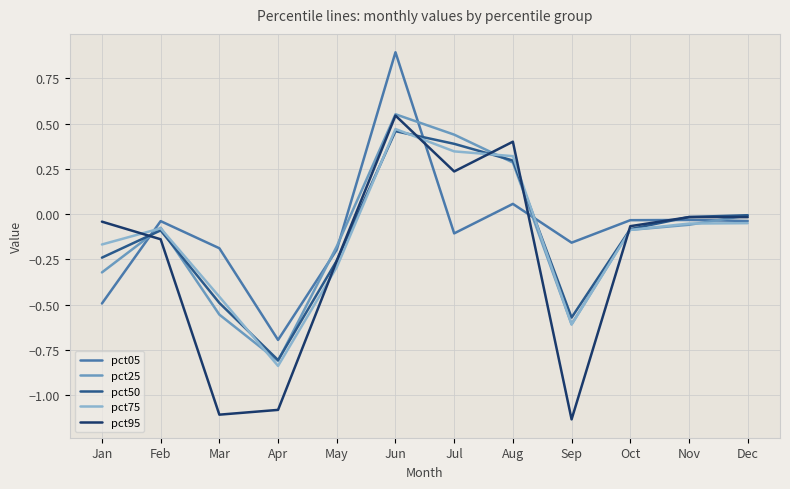

Does the chart display data point markers on the line(s)?

No